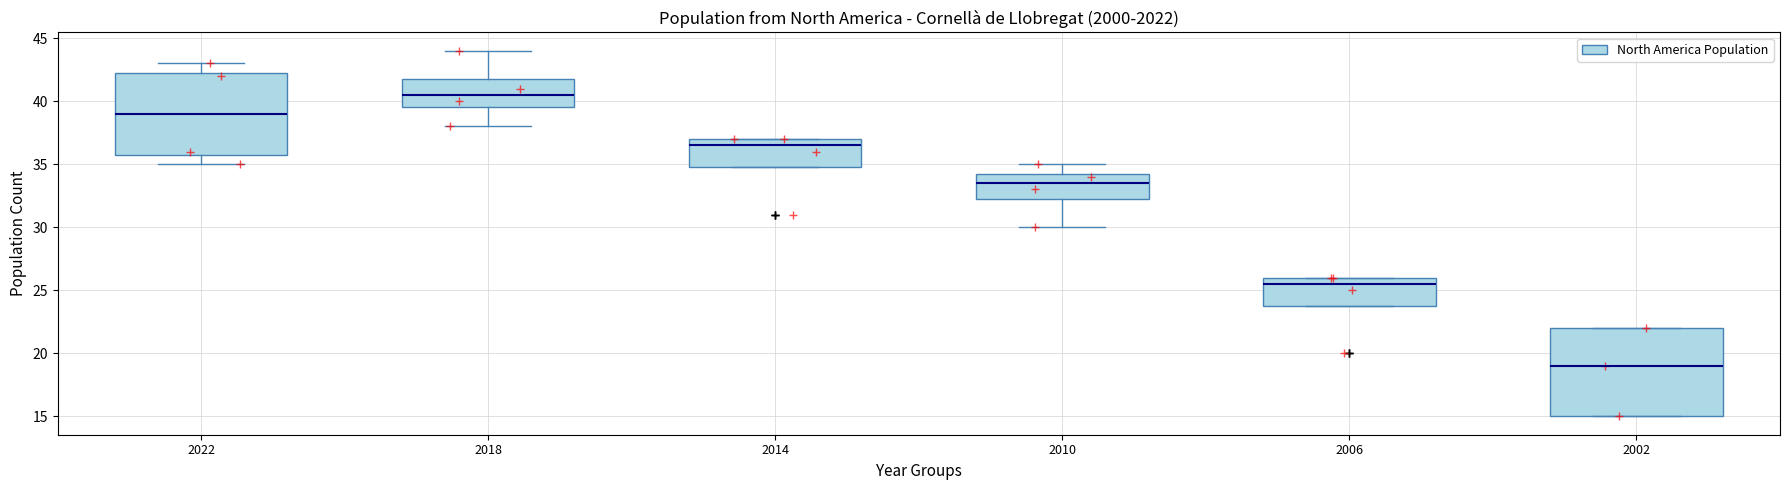

Which box is the tallest, from its lower edge to its upper edge?

2002